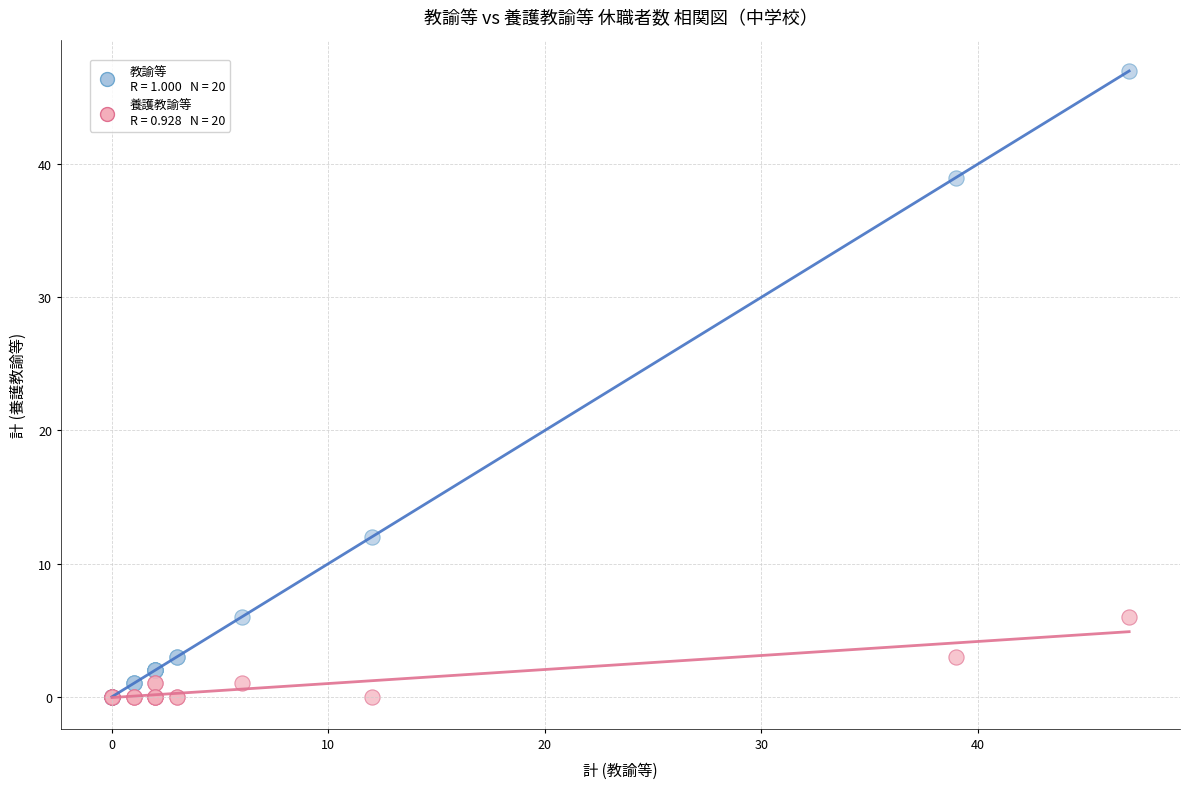

Across all series, what Y value is closest to 23?

12